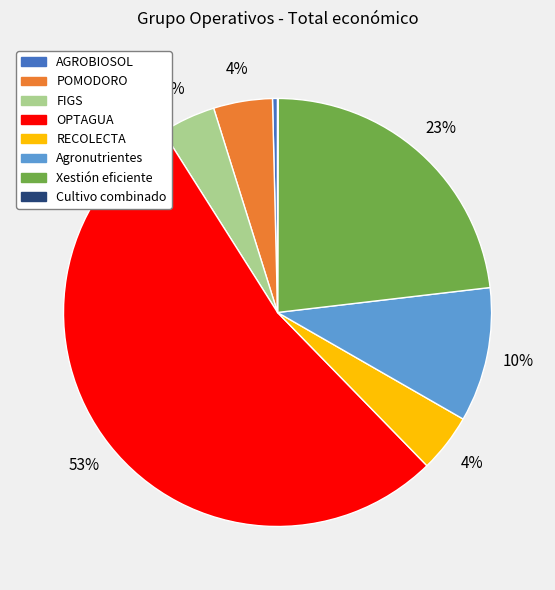

Is it true that Xestión eficiente is 23% of the pie?

True